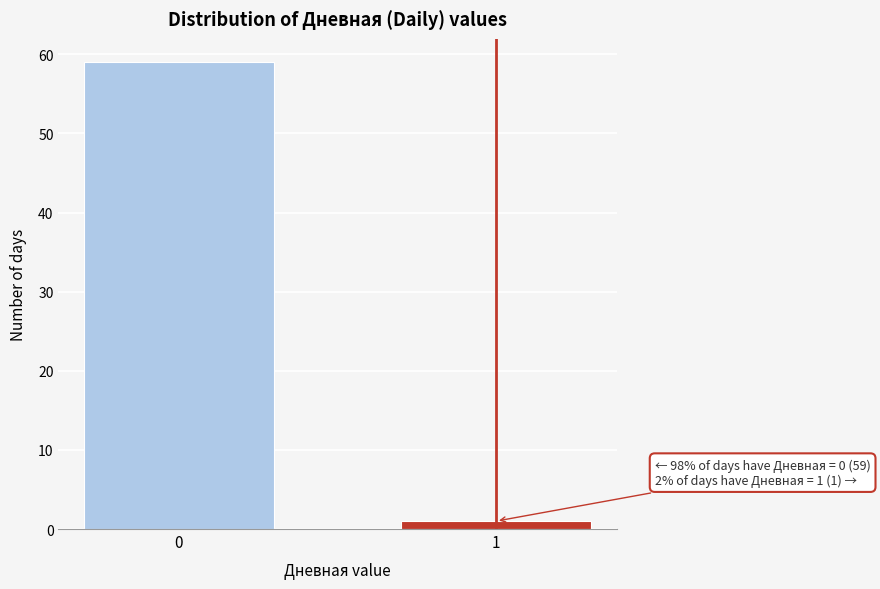

Reading left to right, what are all the values shown in this chart?

59	1